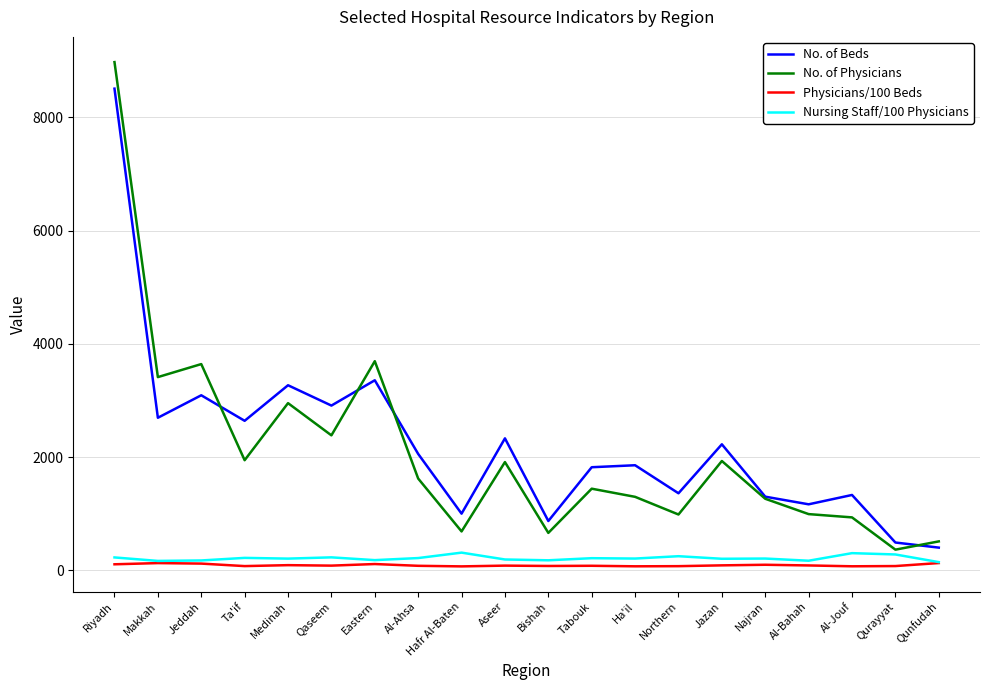

What is the highest value of the No. of Physicians series?

8976.0